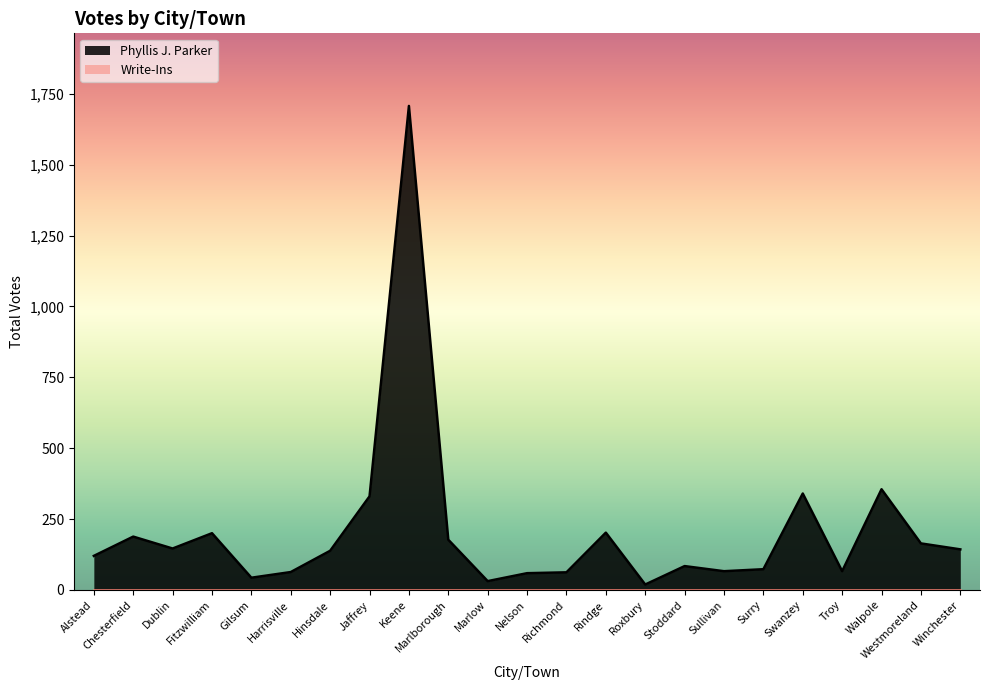

Where does the data first go above 138?

Chesterfield